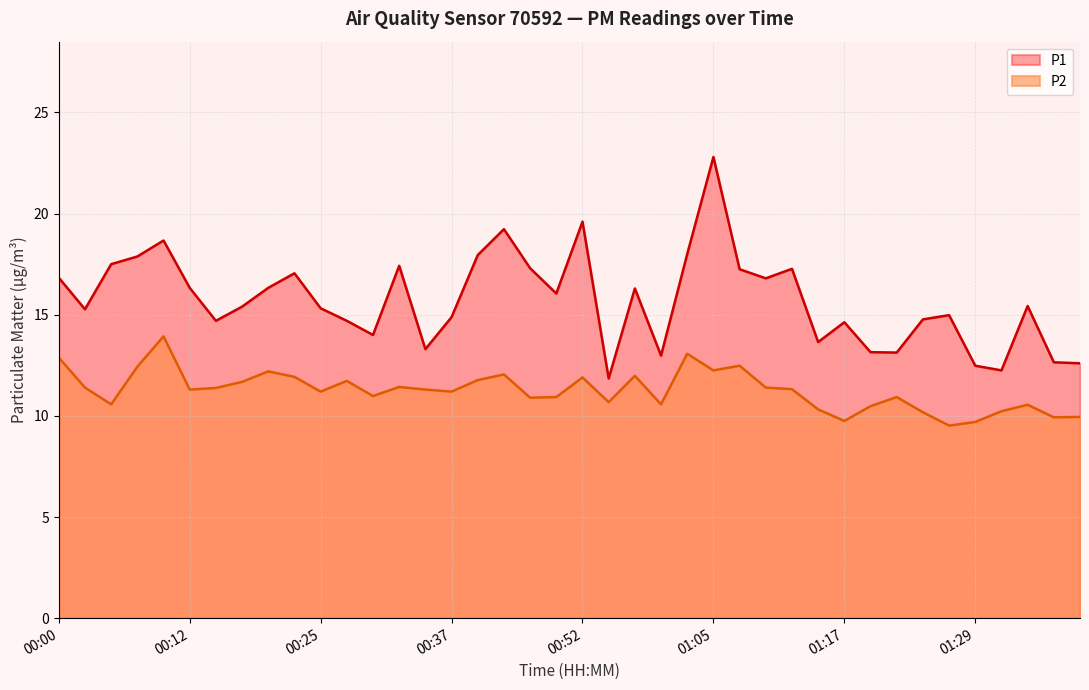

How many lines are shown in the chart?

2